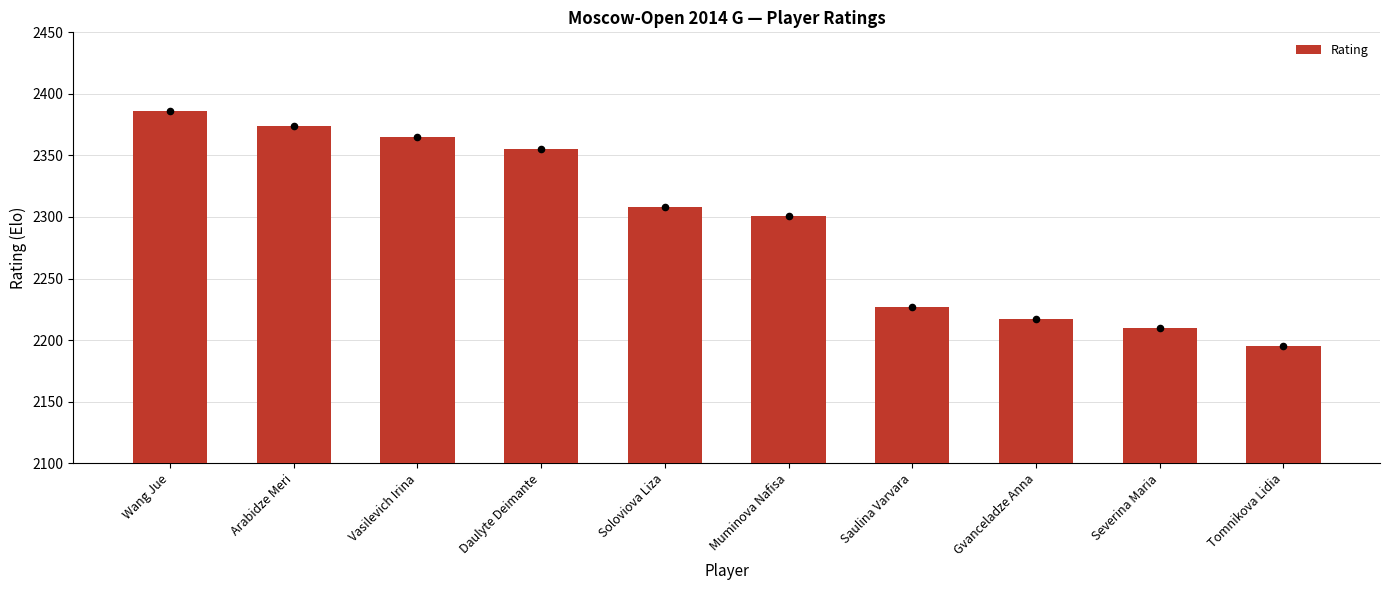

What is the ratio of the value at Saulina Varvara to the value at Arabidze Meri?

0.9